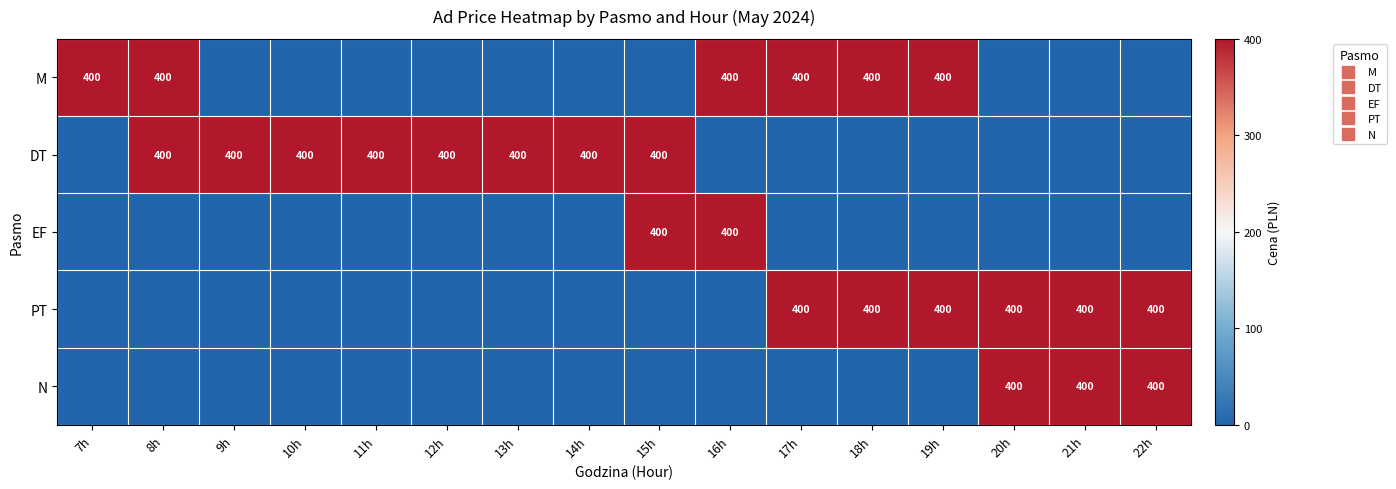

What is the maximum value shown in the chart?

1